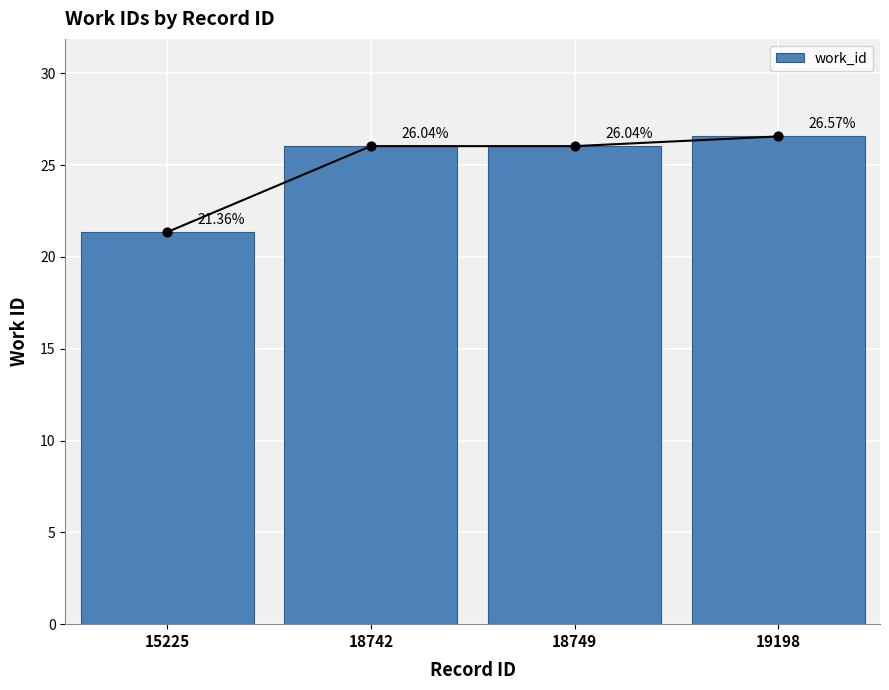

What is the ratio of the value at 15225 to the value at 19198?

0.8